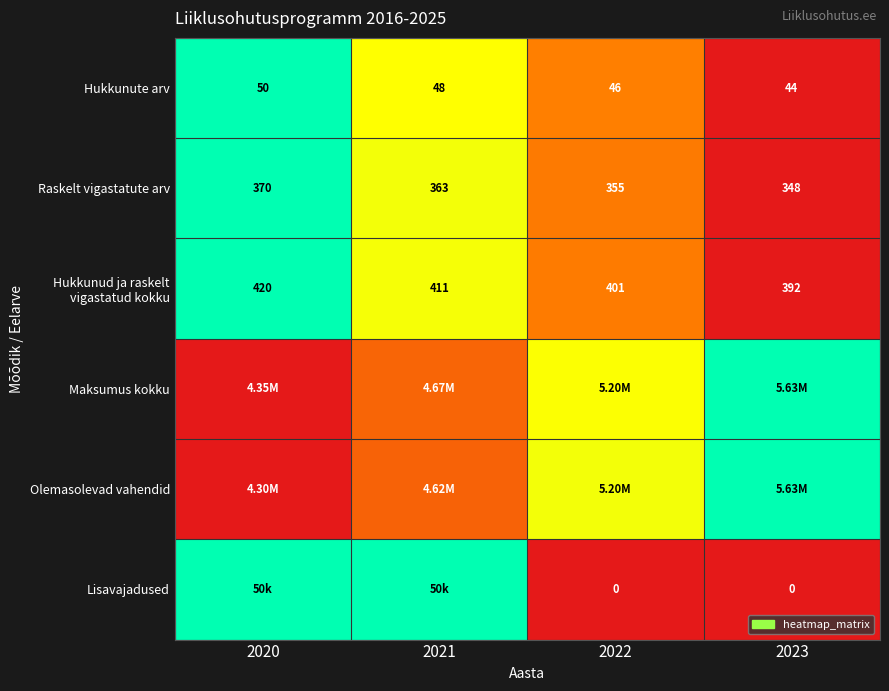

The value of Lisavajadused at 2022 is 0.0. True or false?

True